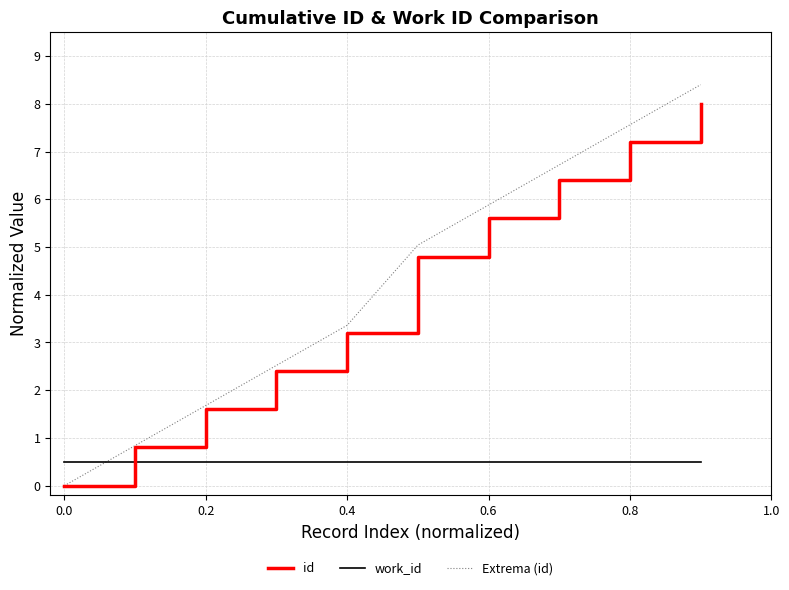

What is the highest value of the work_id series?

0.5